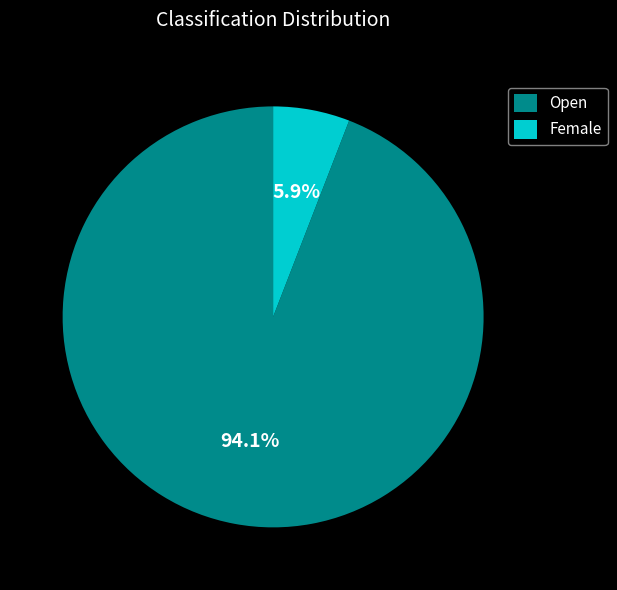

What percentage is the Female slice, to the nearest percent?

6%